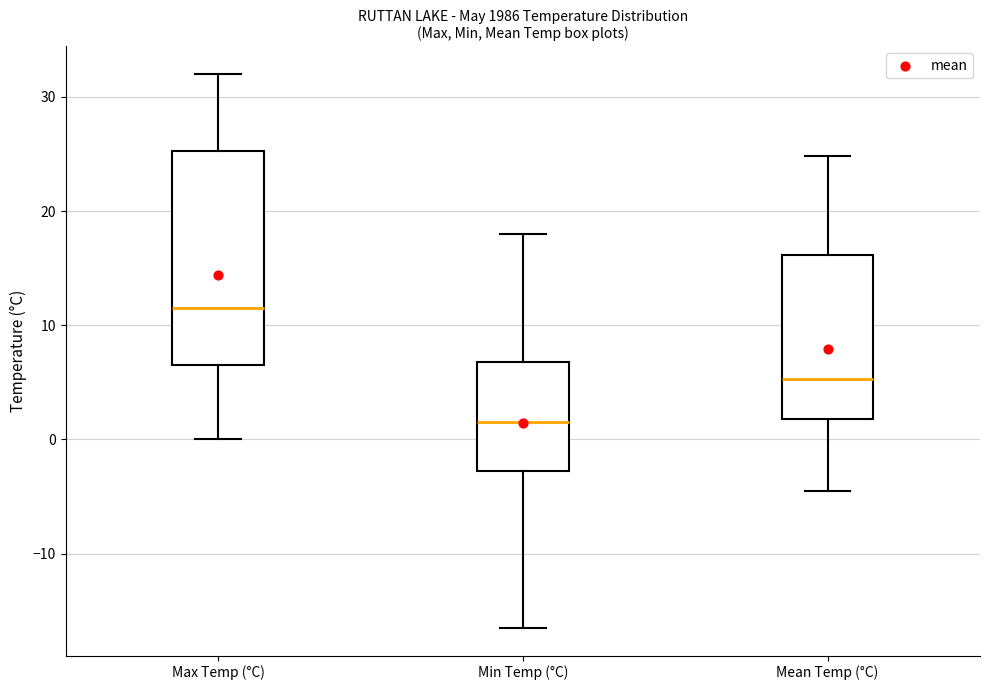

Which box's median line is the lowest?

Min Temp (°C)